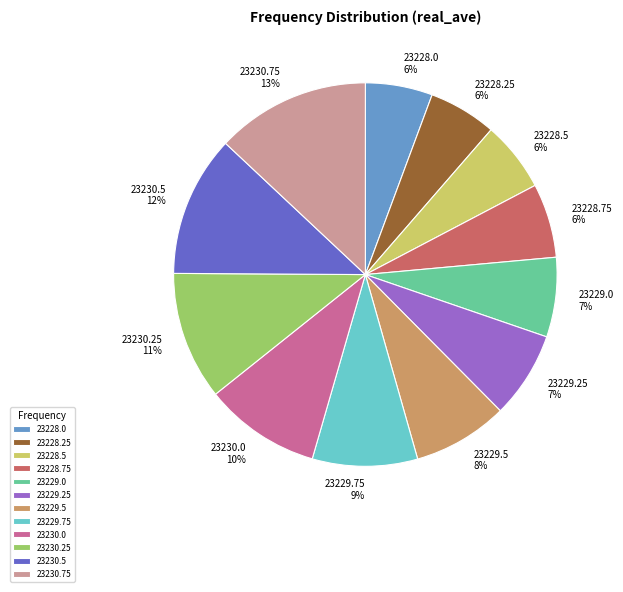

Which has a higher value, 23229.25 or 23230.75?

23230.75